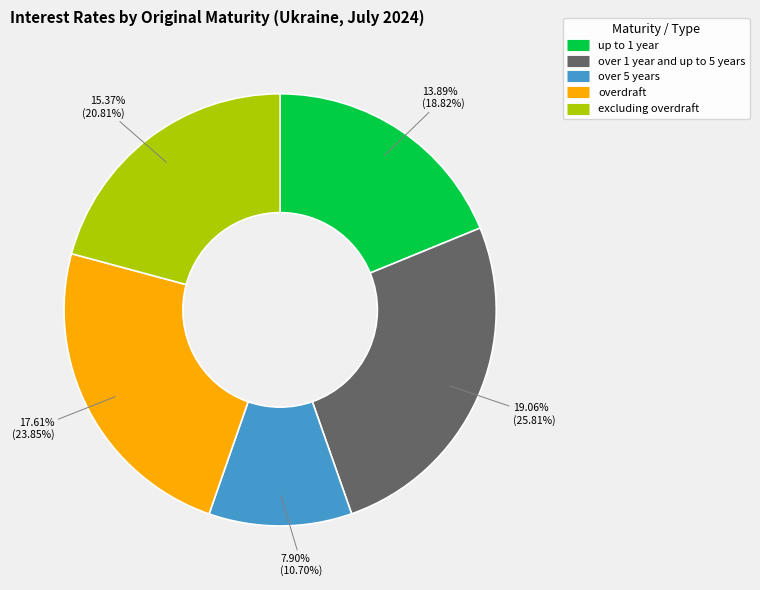

Is the sum of up to 1 year and overdraft greater than half?

No